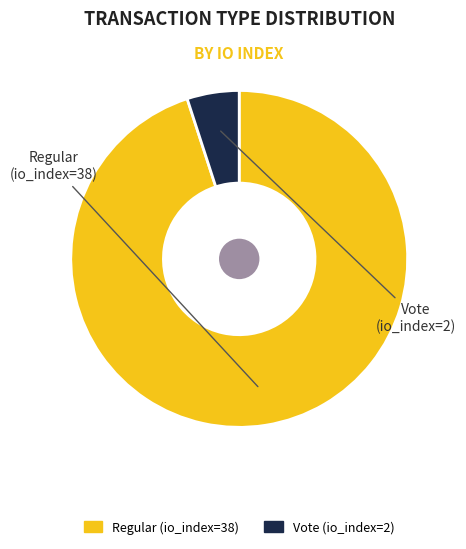

Is Regular (io_index=38) the majority of the pie?

Yes